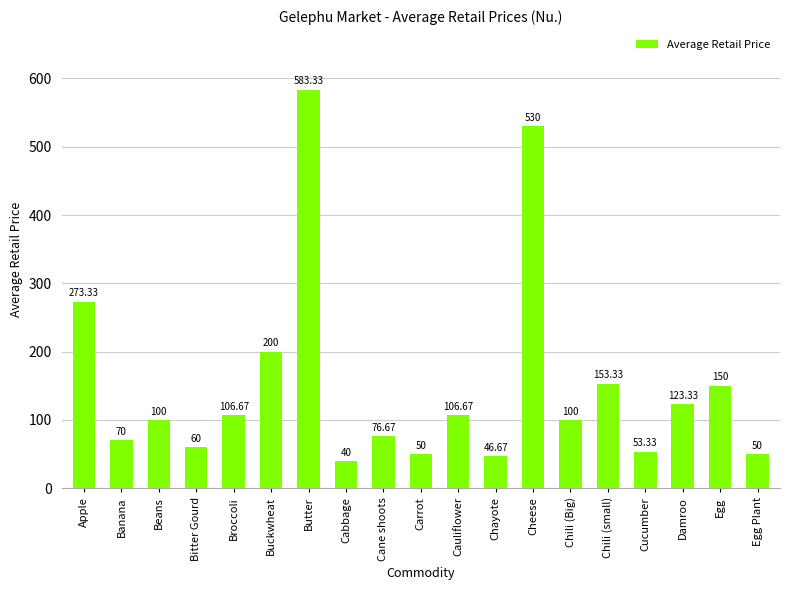

Reading left to right, what are all the values shown in this chart?

273.3	70.0	100.0	60.0	106.7	200.0	583.3	40.0	76.7	50.0	106.7	46.7	530.0	100.0	153.3	53.3	123.3	150.0	50.0